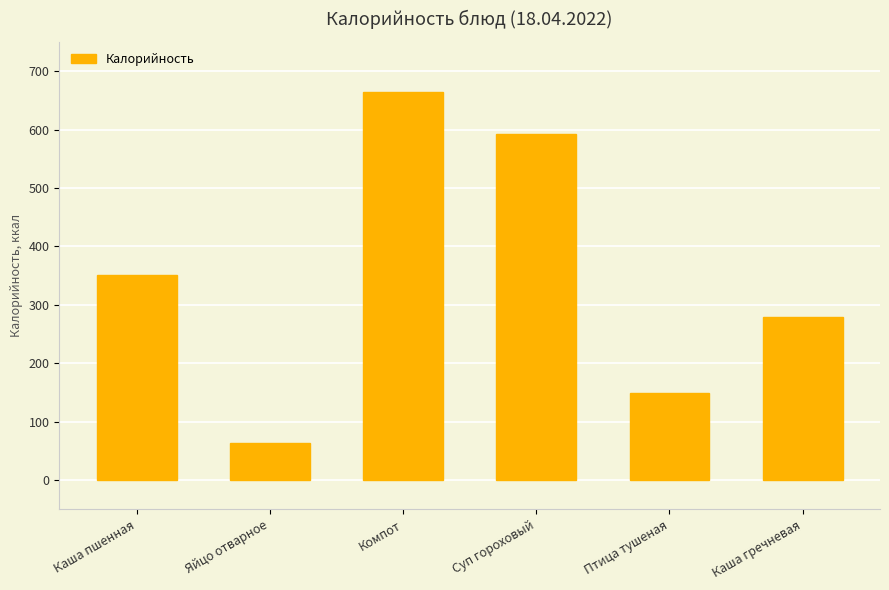

Is it true that the value at Каша гречневая is 280?

True